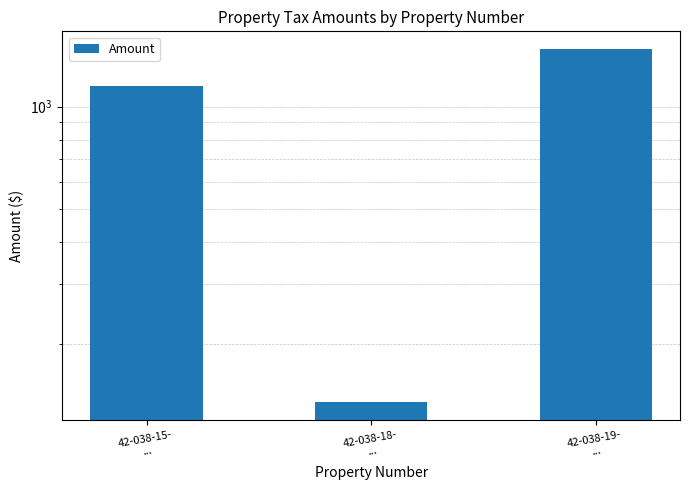

How many bars are there in total?

3